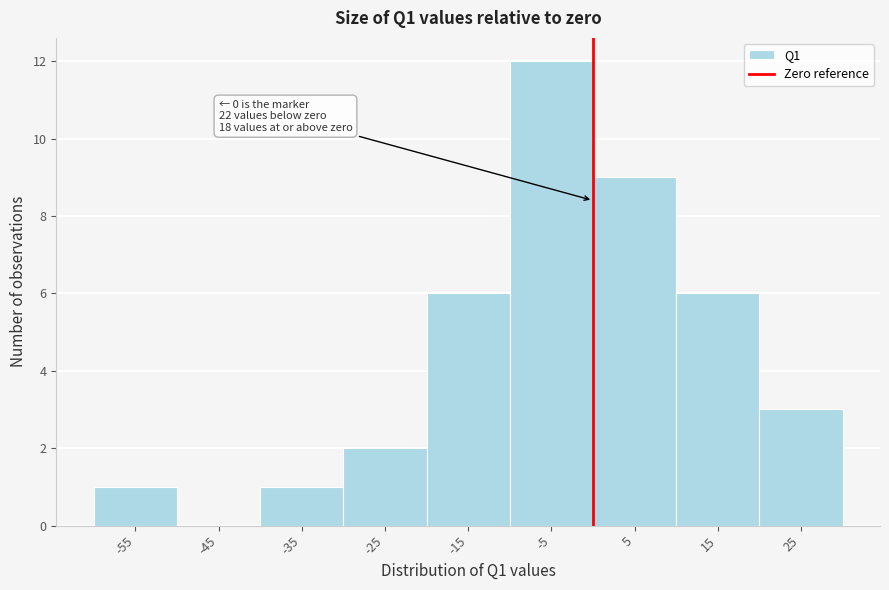

Which range on the x-axis has the tallest bar?

-10 to 0